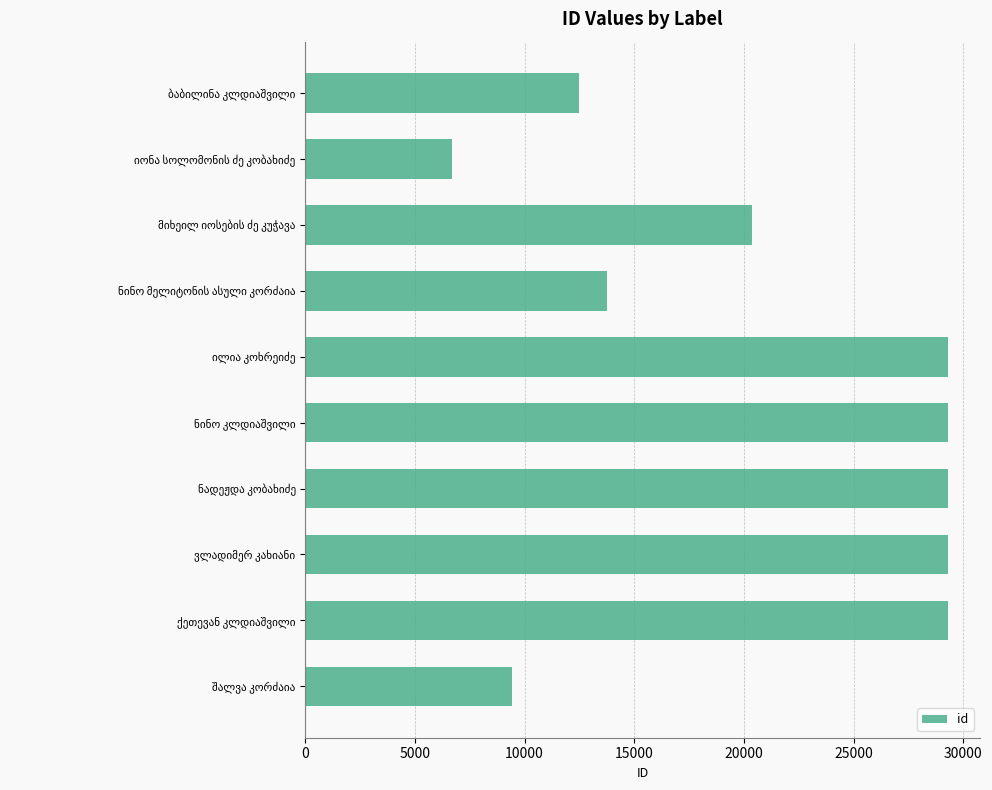

Count the number of data series in this chart.

1